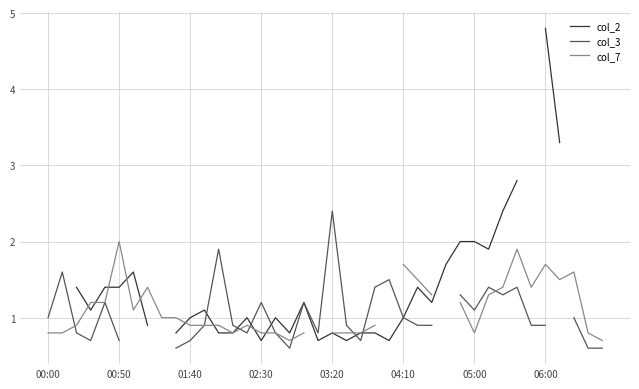

What is the smallest value displayed?

0.6